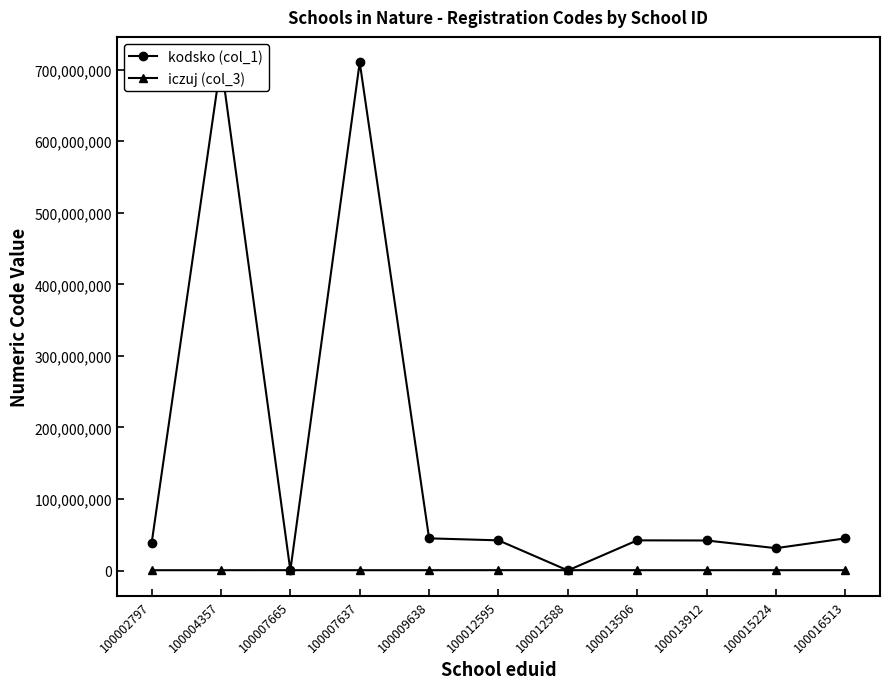

True or false: iczuj (col_3) has a value of 526983 at 100013506.

True